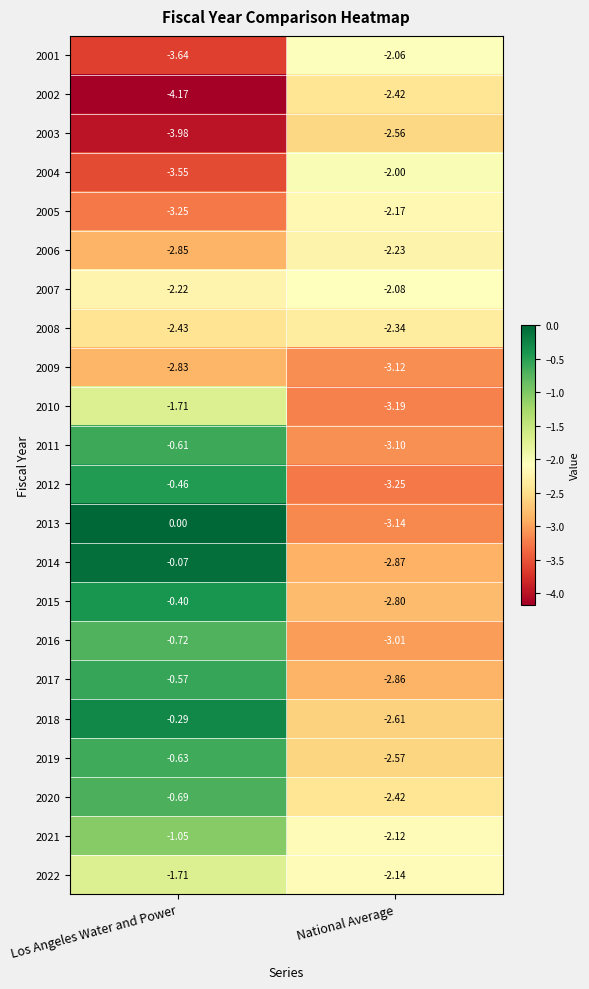

At which category is the sum across all series the highest?

Los Angeles Water and Power